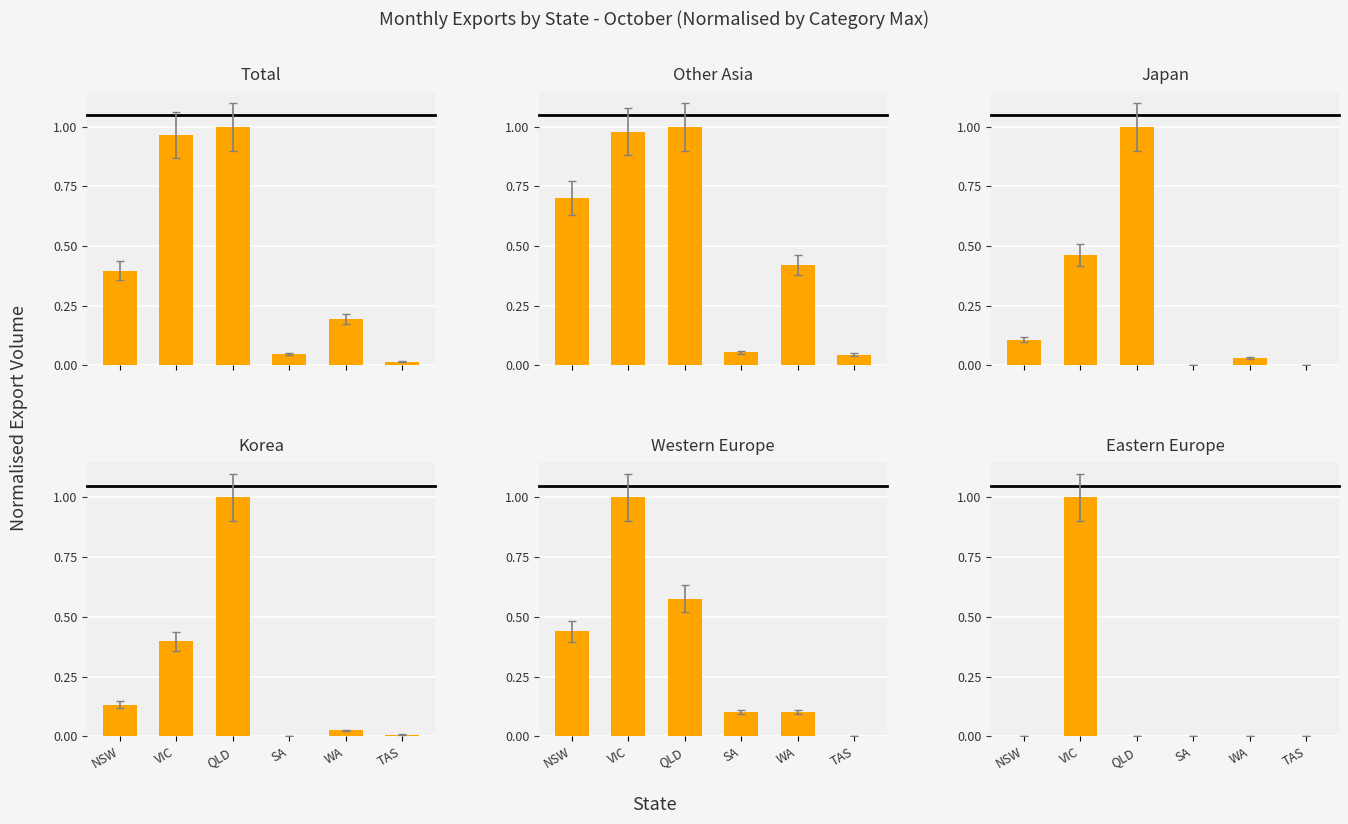

Count the number of categories in the chart.

6